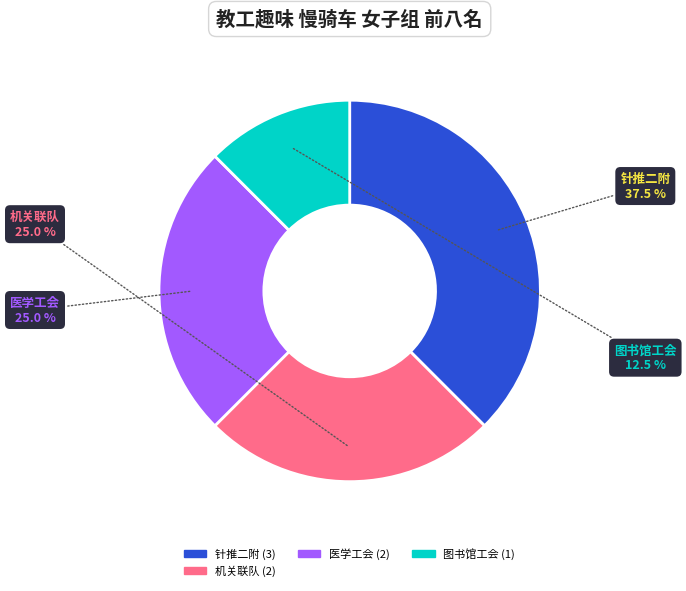

Does 图书馆工会 account for over 50% of the chart?

No